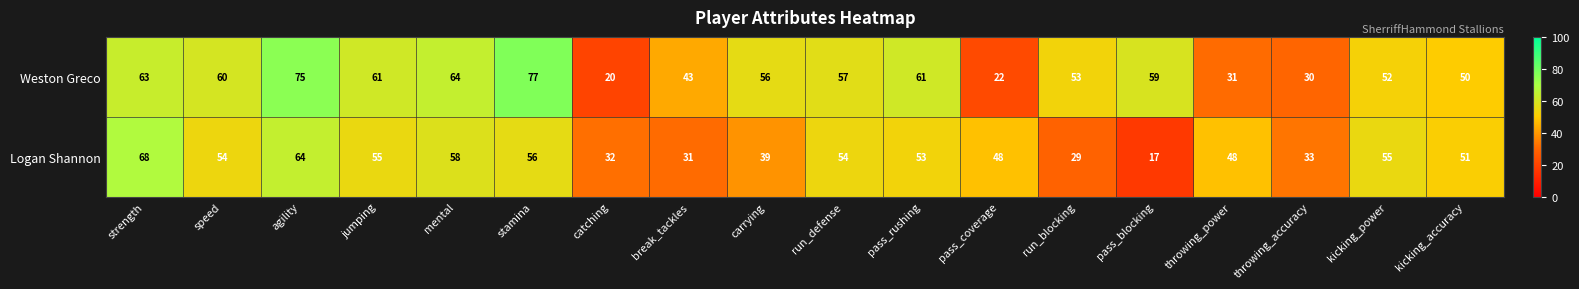

How many data points does each series have?

18